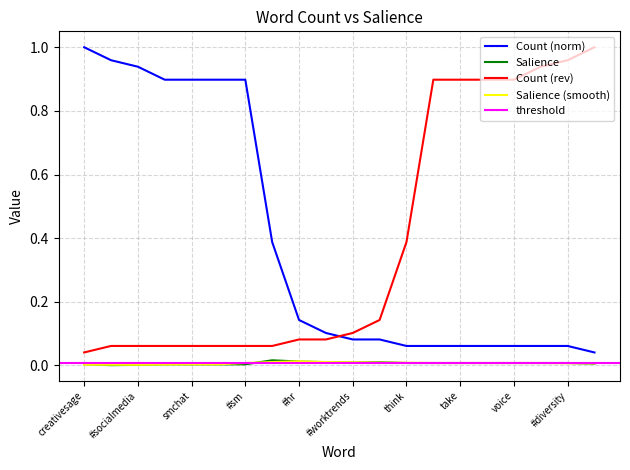

Which series changed the most between trying and voice?

Count